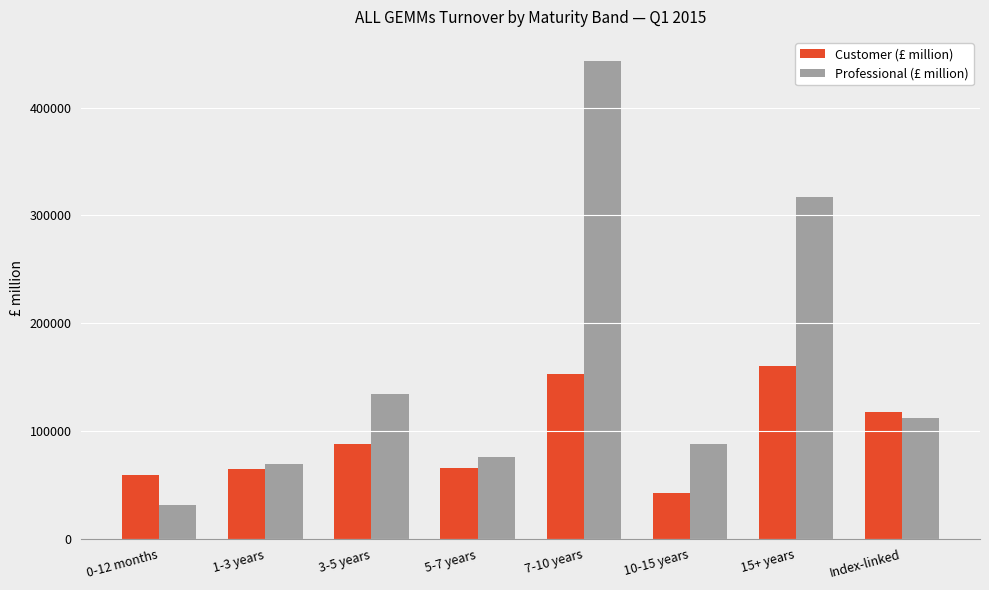

The Customer (£ million) series shows 101567.2 at 1-3 years. True or false?

False